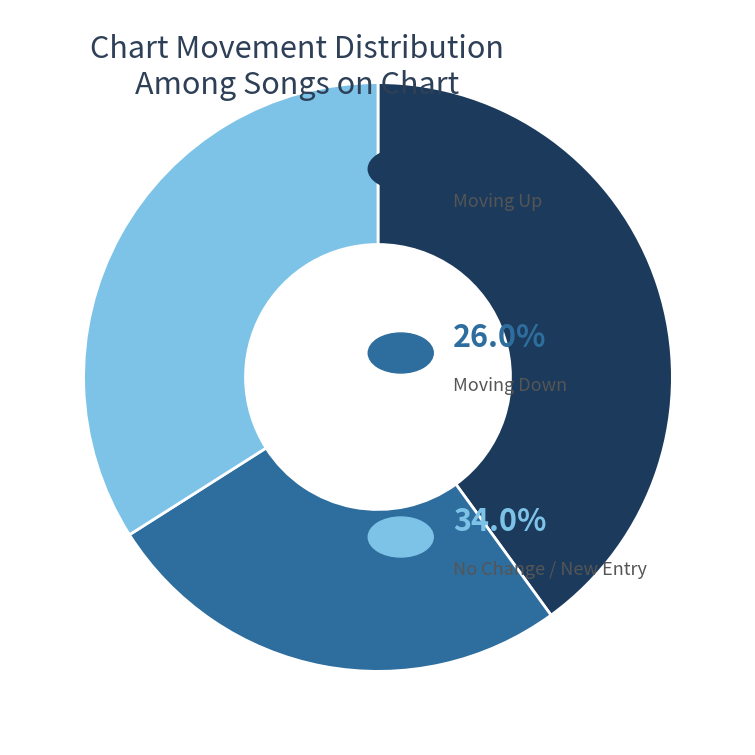

Is there any slice that represents more than half of the pie?

No